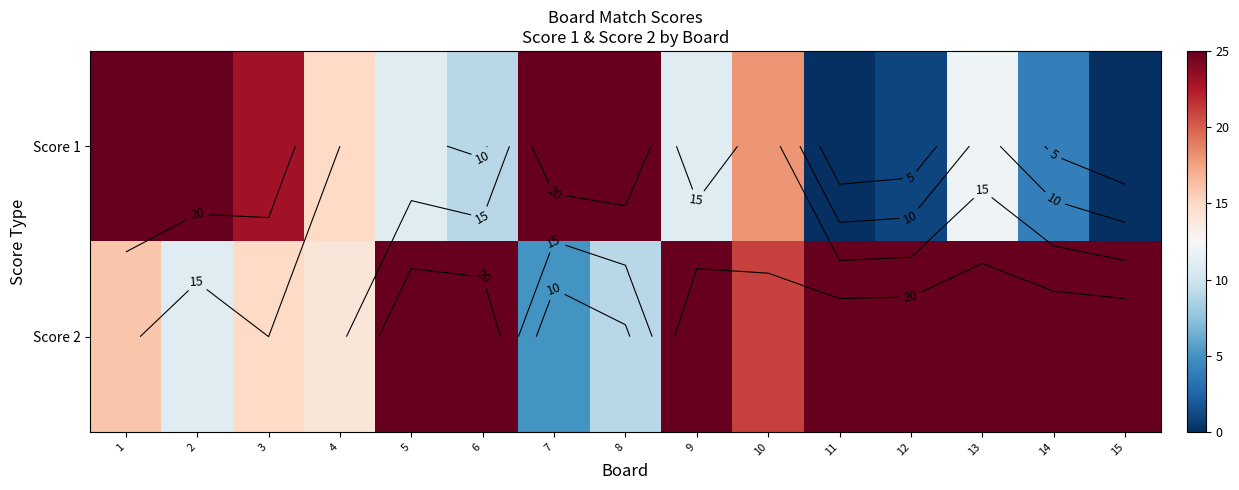

True or false: Score 1 has a value of 17 at 15.

False